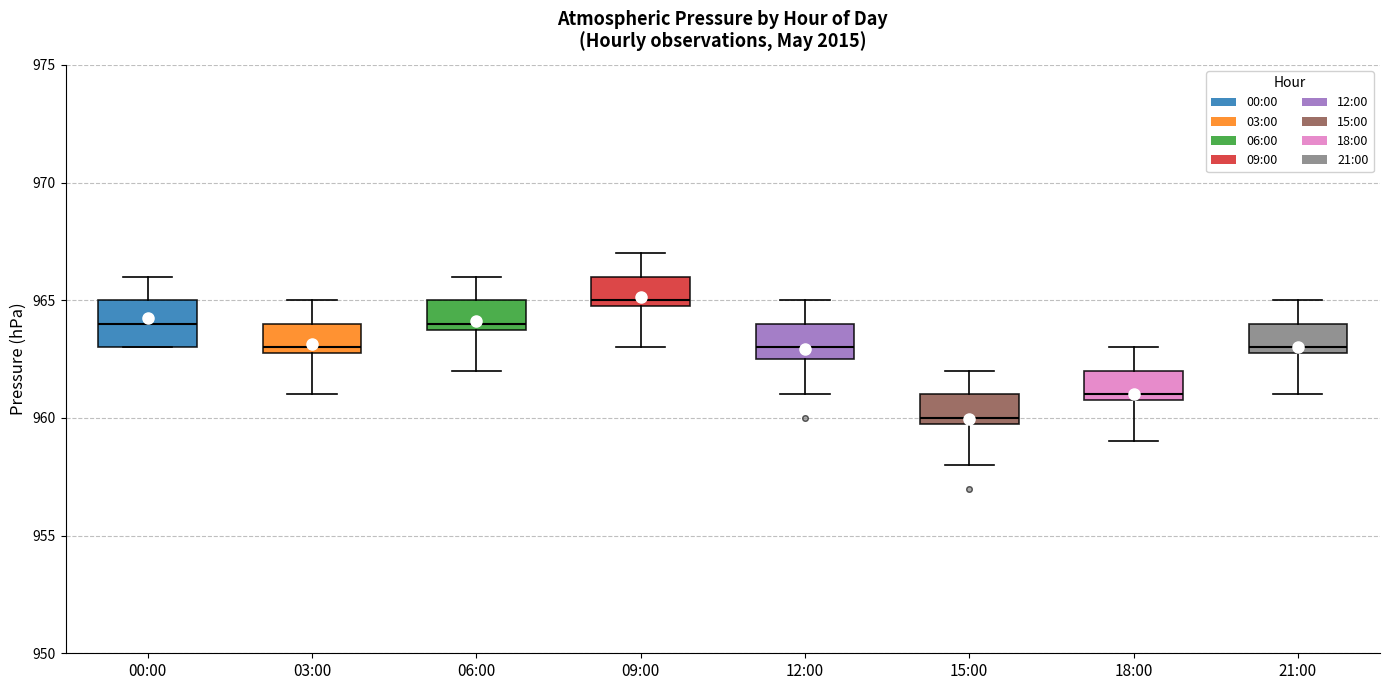

Comparing the boxes themselves (not the whiskers), which one is the tallest?

00:00